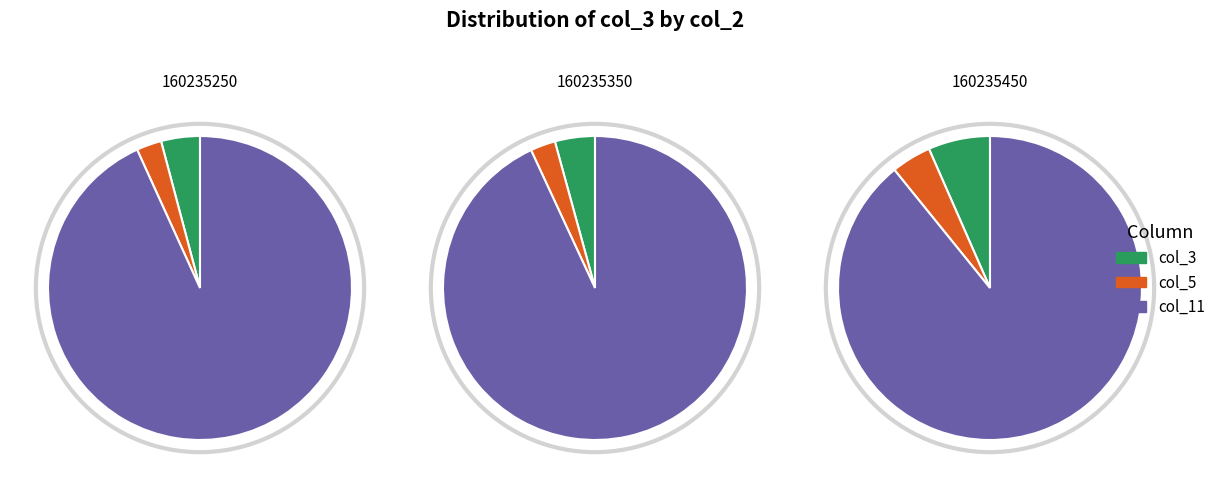

To the nearest percent, what percentage of the pie is 160235350?

34%